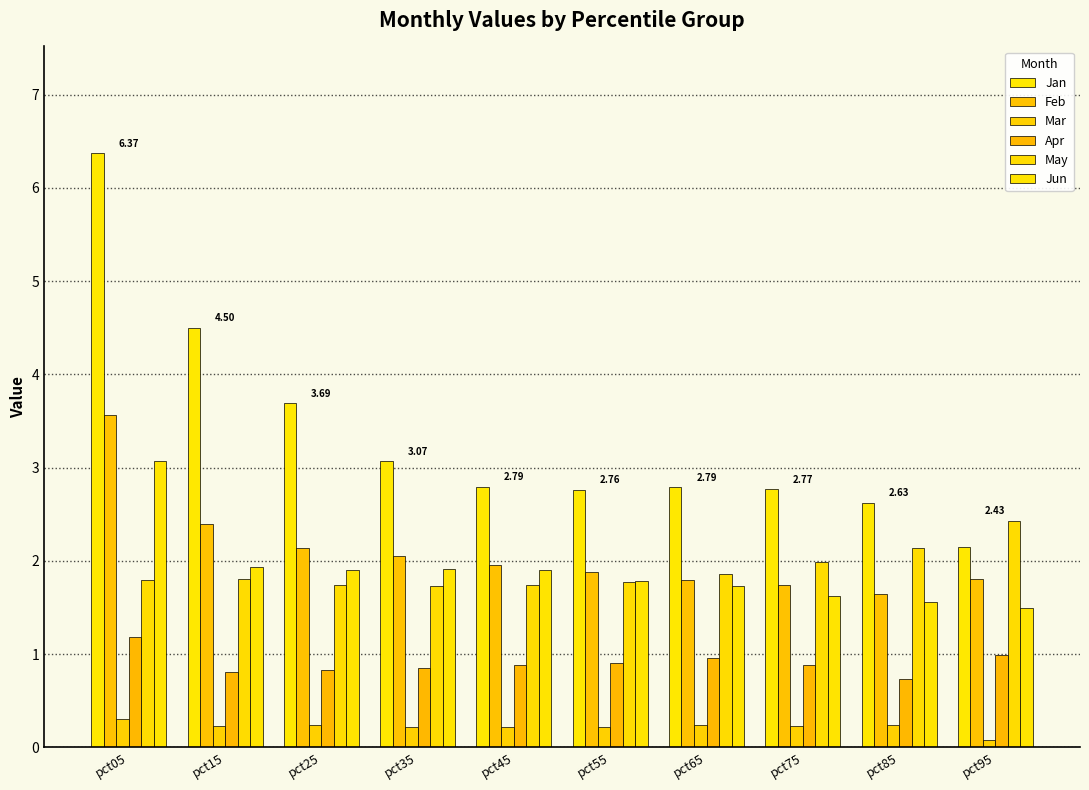

At which label does May reach its peak?

pct95